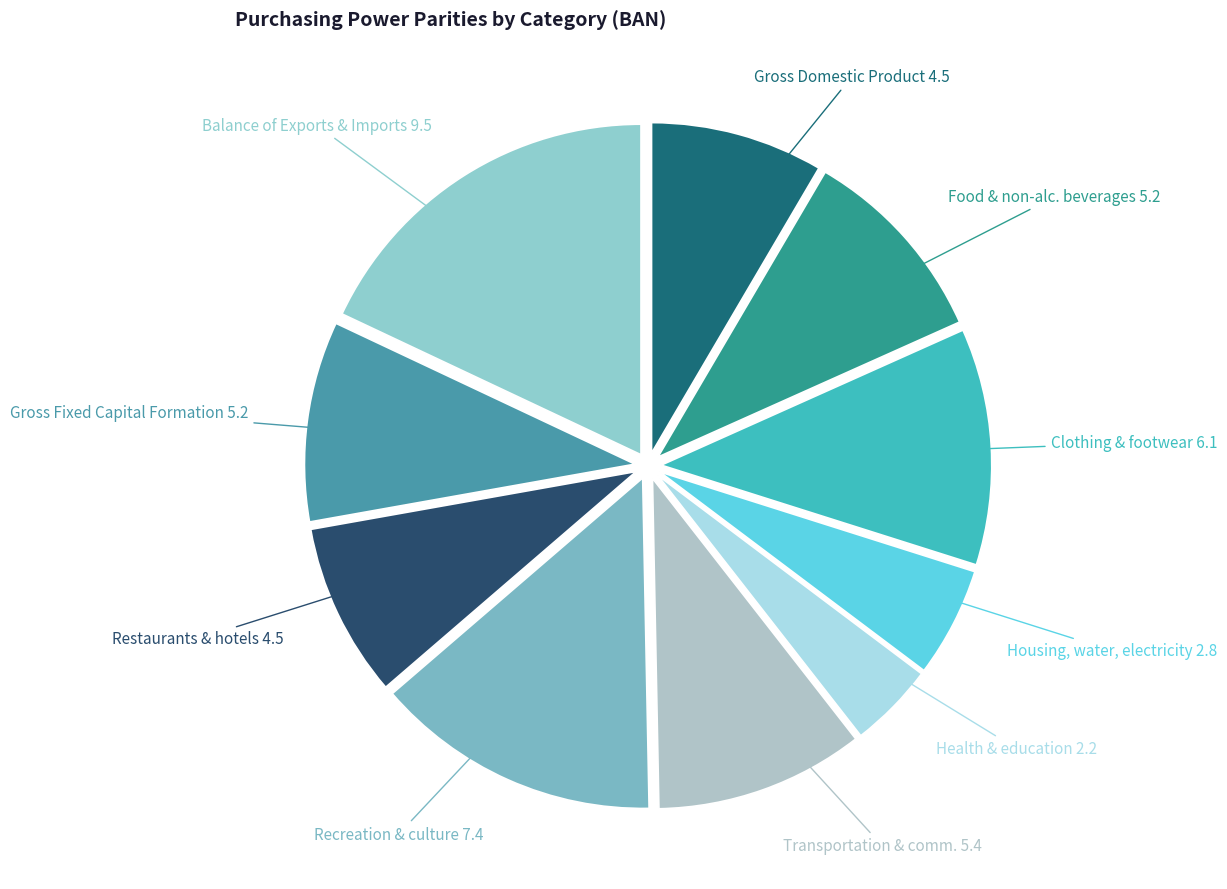

Does any single category account for the majority?

No